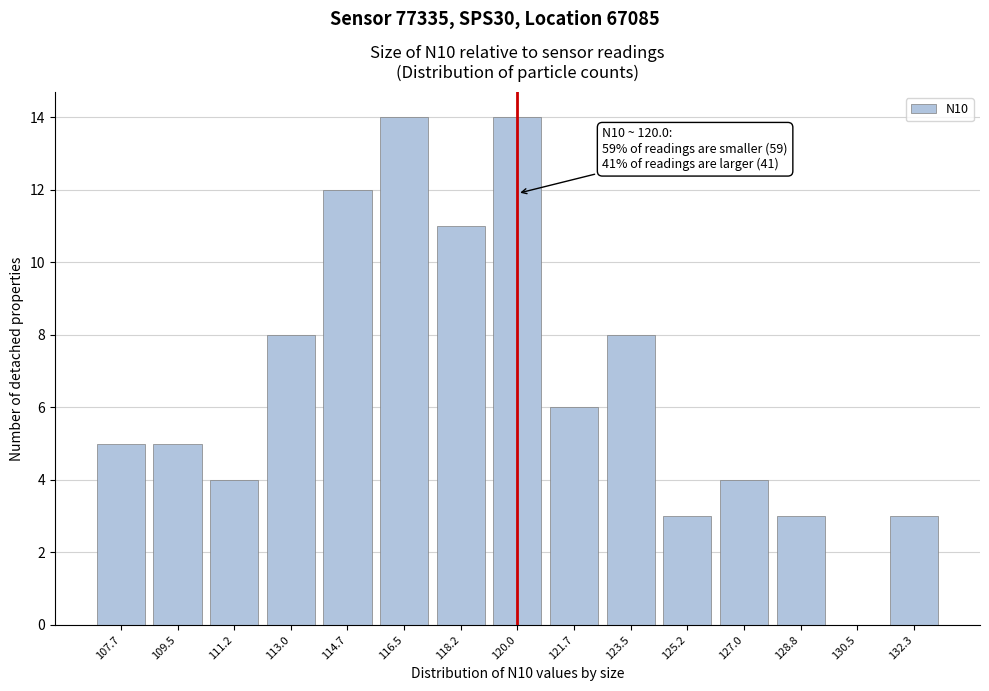

Reading left to right, what are all the values shown in this chart?

107.7=5	109.5=5	111.2=4	113.0=8	114.7=12	116.5=14	118.2=11	120.0=14	121.7=6	123.5=8	125.2=3	127.0=4	128.8=3	130.5=0	132.3=3